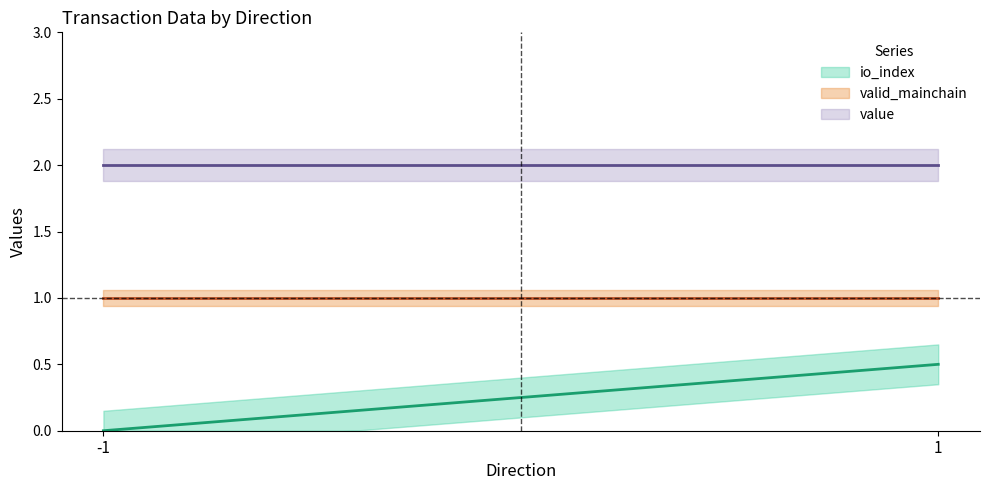

What is the greatest value displayed?

2.0